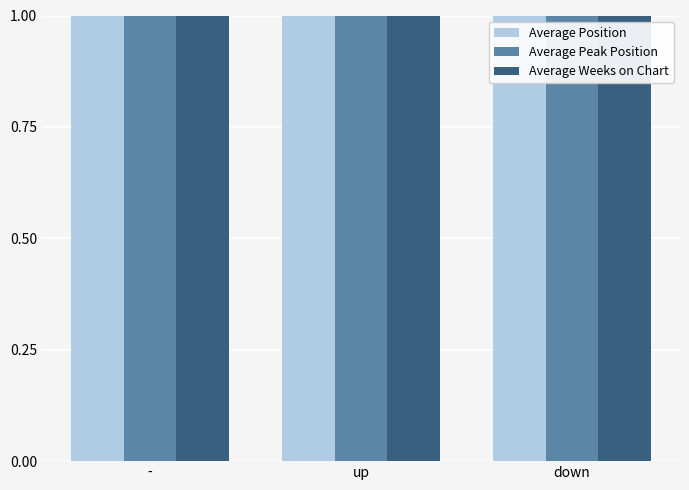

What position from the left is down?

3